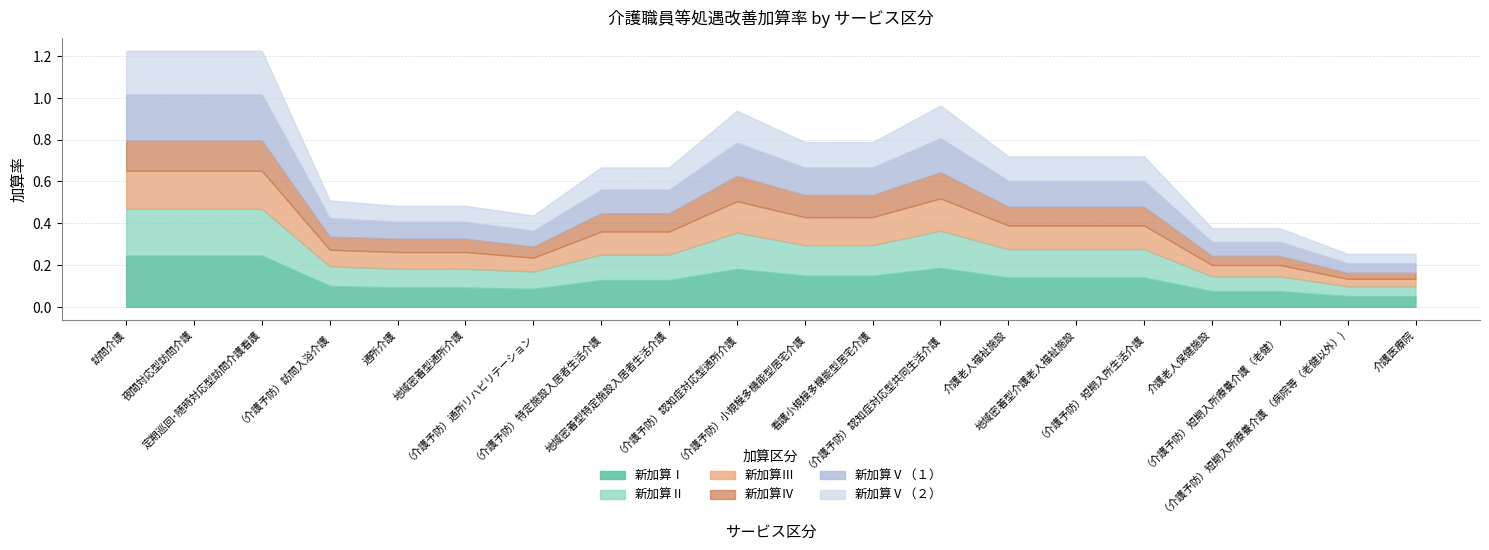

True or false: 新加算Ⅴ（１） and 新加算Ⅴ（２） cross at least once.

False